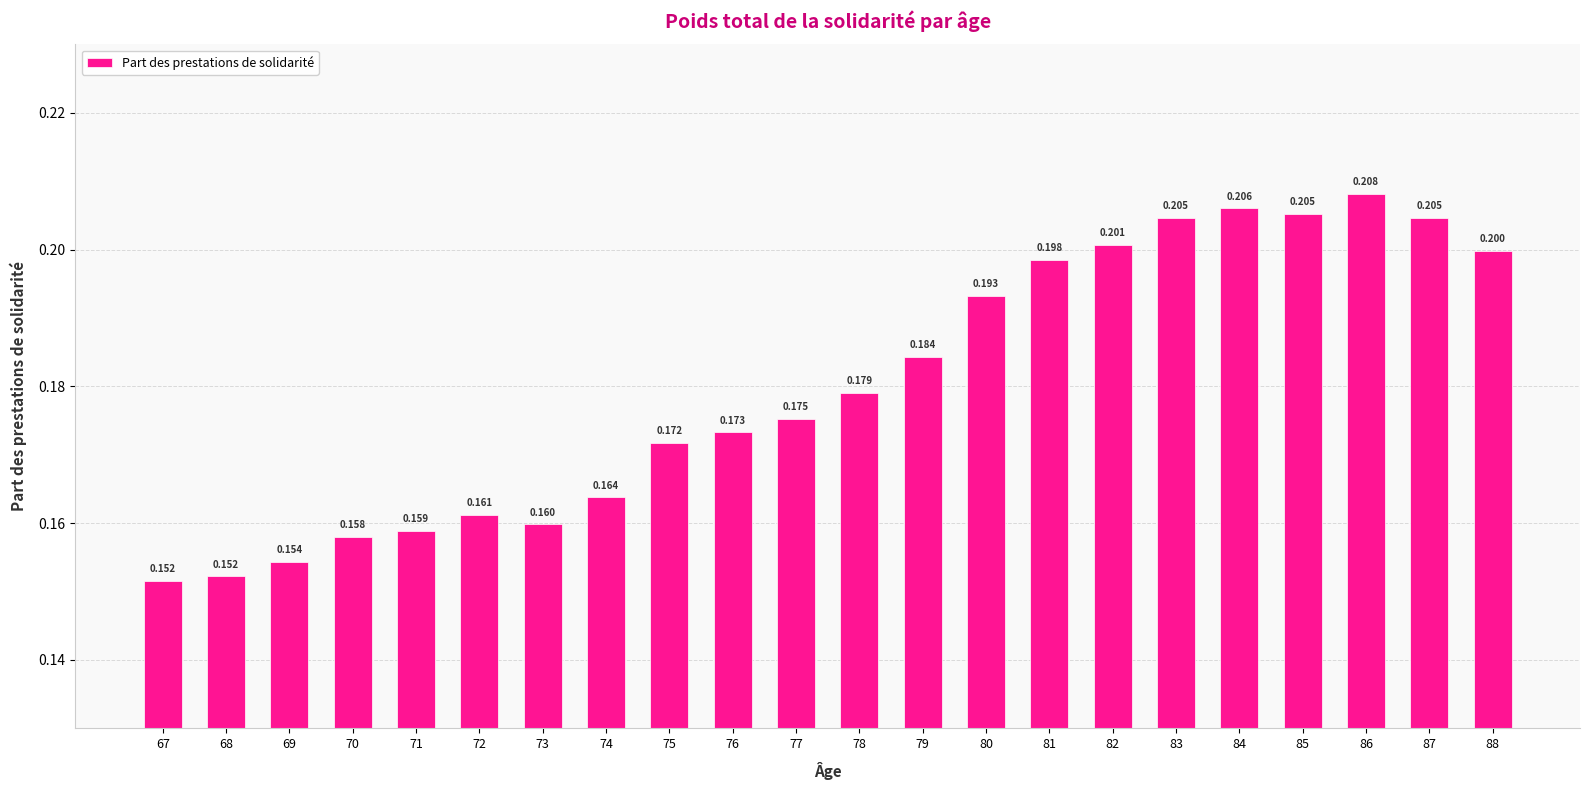

What is the minimum value shown in the chart?

0.2